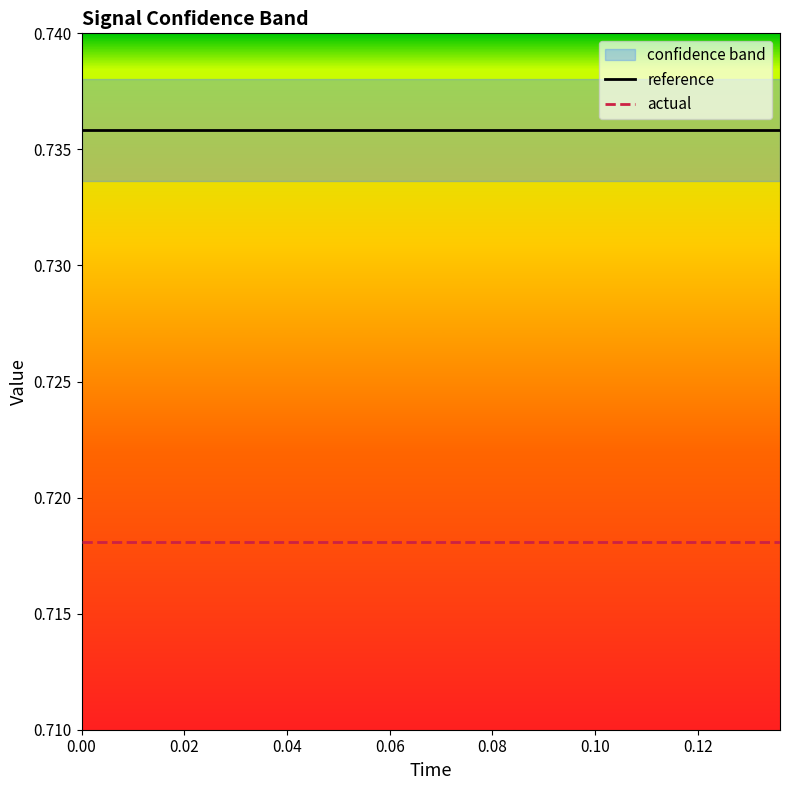

True or false: actual and reference intersect in this chart.

False